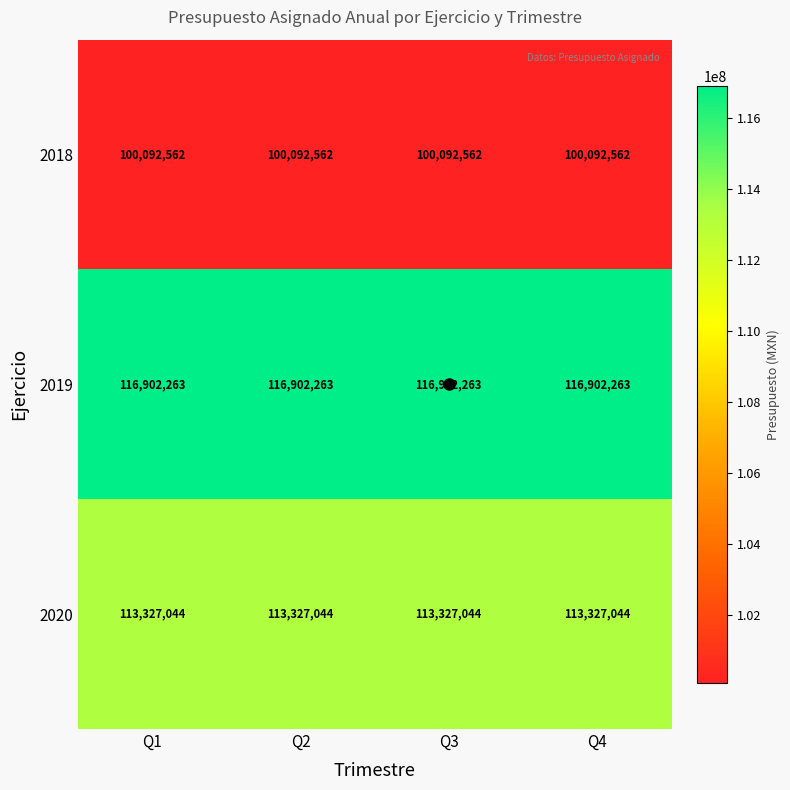

What is the maximum value for 2019?

116902263